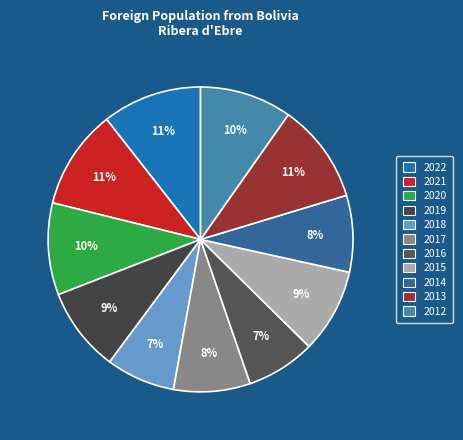

To the nearest percent, what portion does 2013 represent?

11%